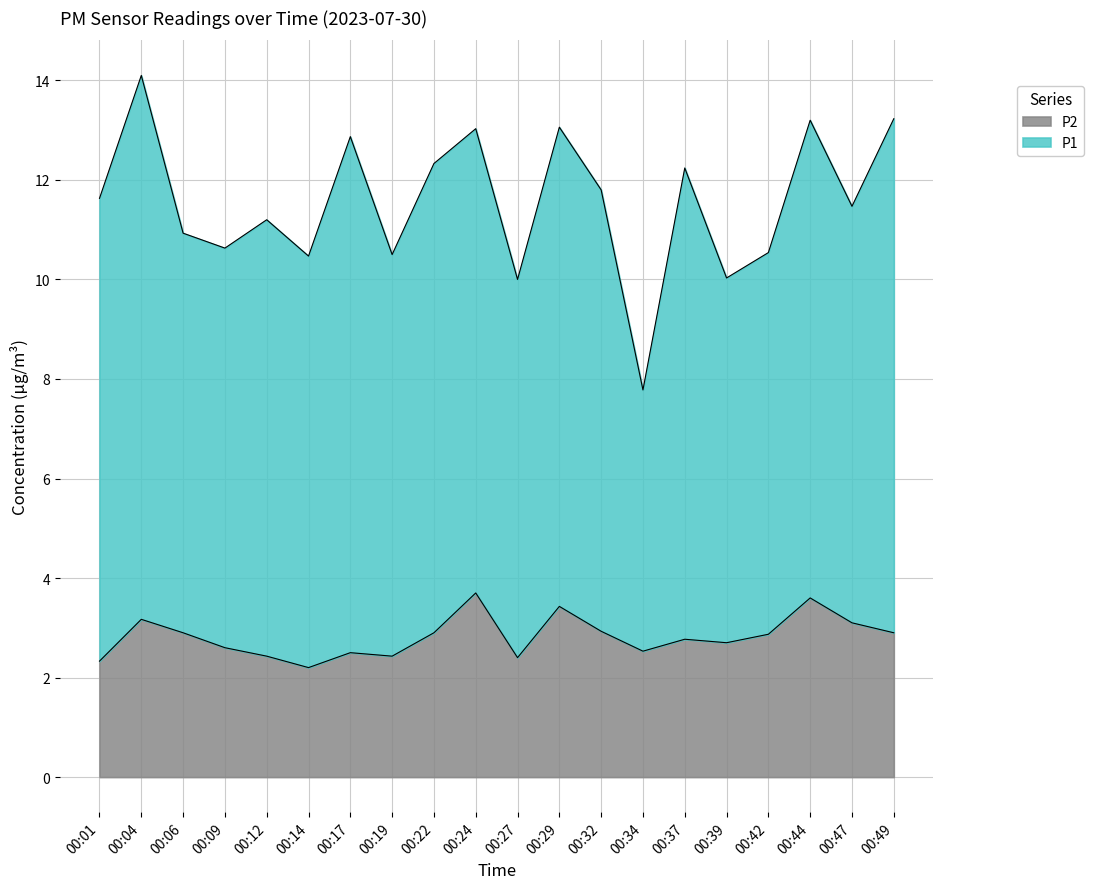

What is the lowest value of the P2 series?

2.2